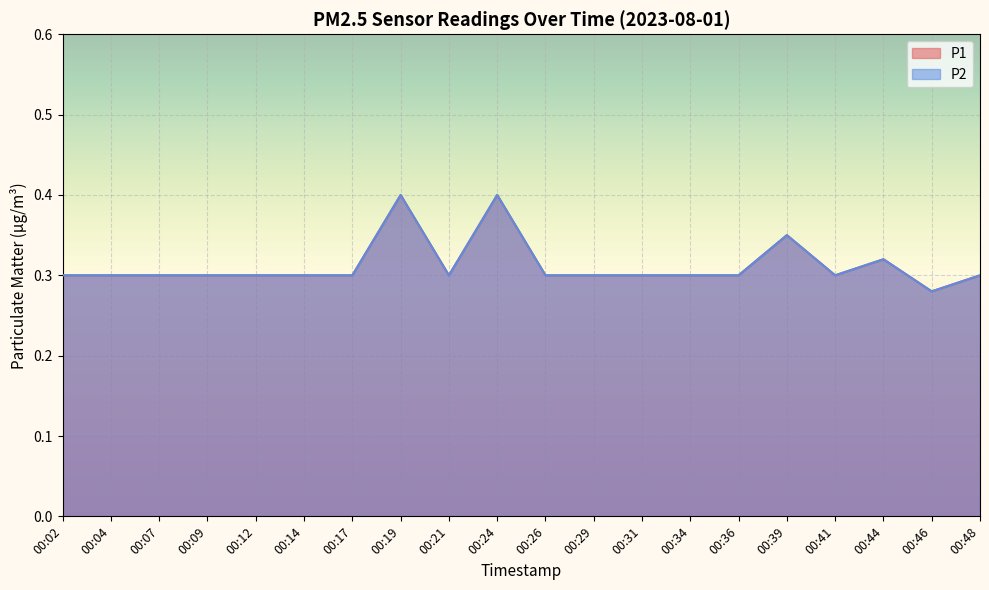

At which category does P2 reach its first local valley?

00:21